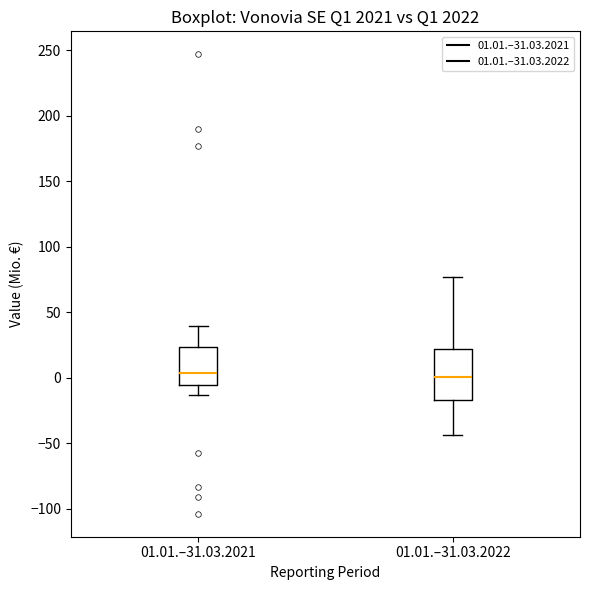

Reading left to right, read every box against the y-axis: the position of its median line, the range the box covers, and the ends of its whiskers. The values are not printed on the chart, so give them approximately, as read against the axis.

01.01.–31.03.2021: median 5, box -5 to 25, whiskers -15 to 40
01.01.–31.03.2022: median 0, box -15 to 20, whiskers -45 to 75